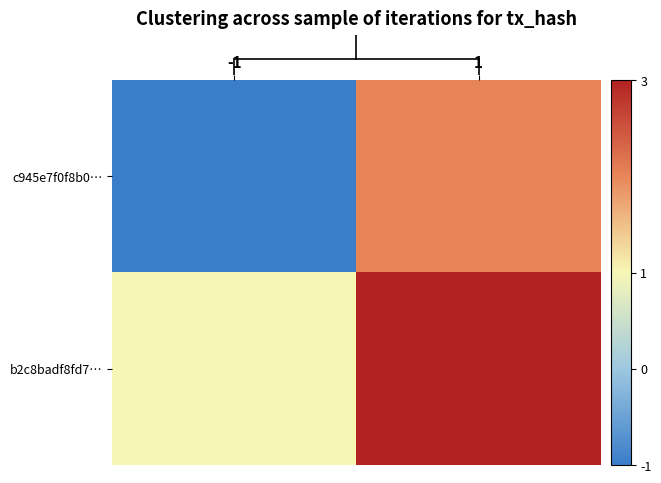

What is the spread (max minus min) of values at 1?

1